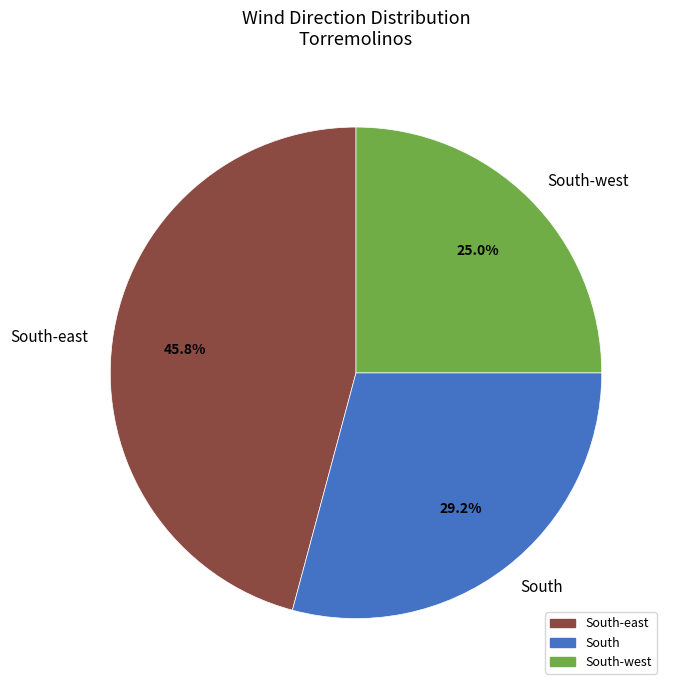

What percentage is the South-west slice, to the nearest percent?

25%